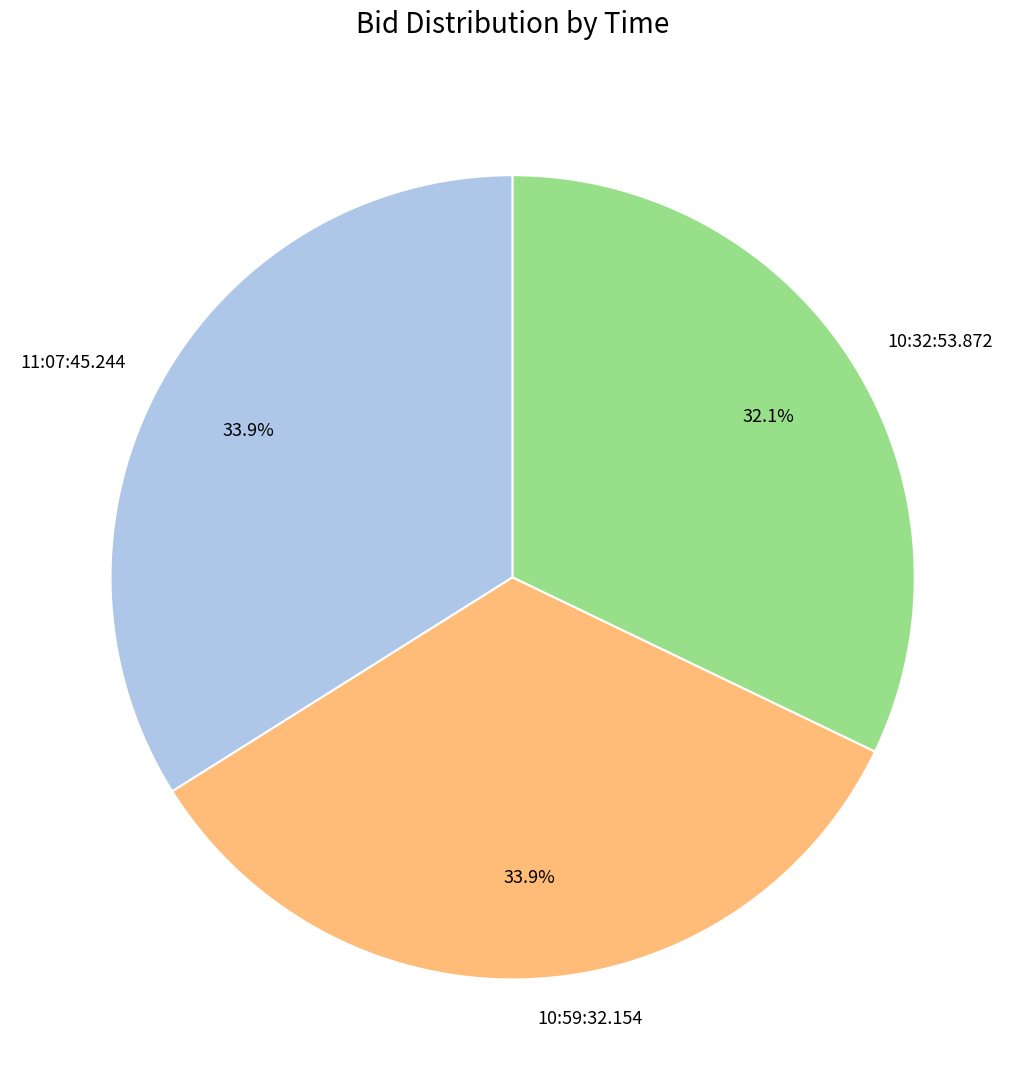

What percentage is the 10:59:32.154 slice, to the nearest percent?

34%